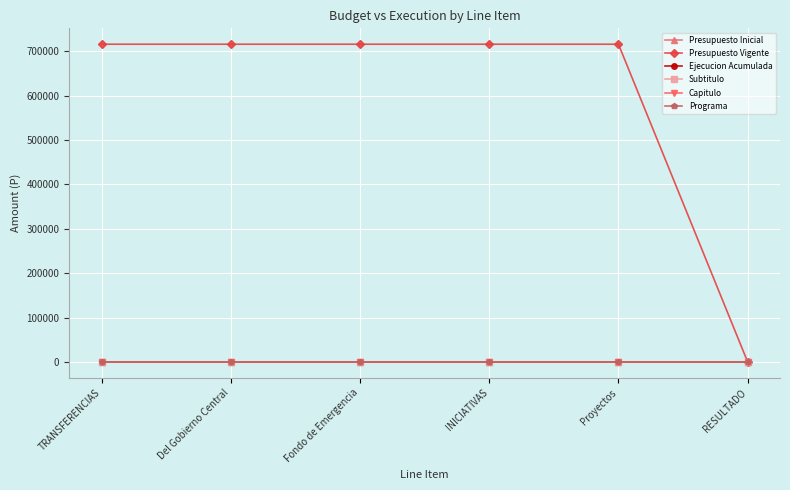

Does the chart have visible grid lines?

Yes